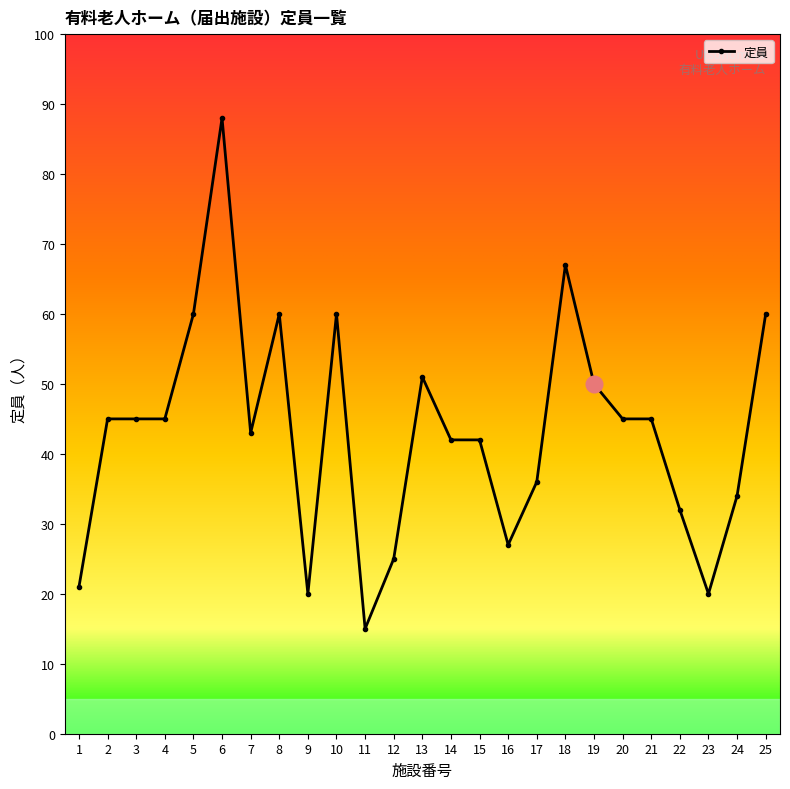

Reading left to right, list all the values displayed in this chart.

1=21	2=45	3=45	4=45	5=60	6=88	7=43	8=60	9=20	10=60	11=15	12=25	13=51	14=42	15=42	16=27	17=36	18=67	19=50	20=45	21=45	22=32	23=20	24=34	25=60